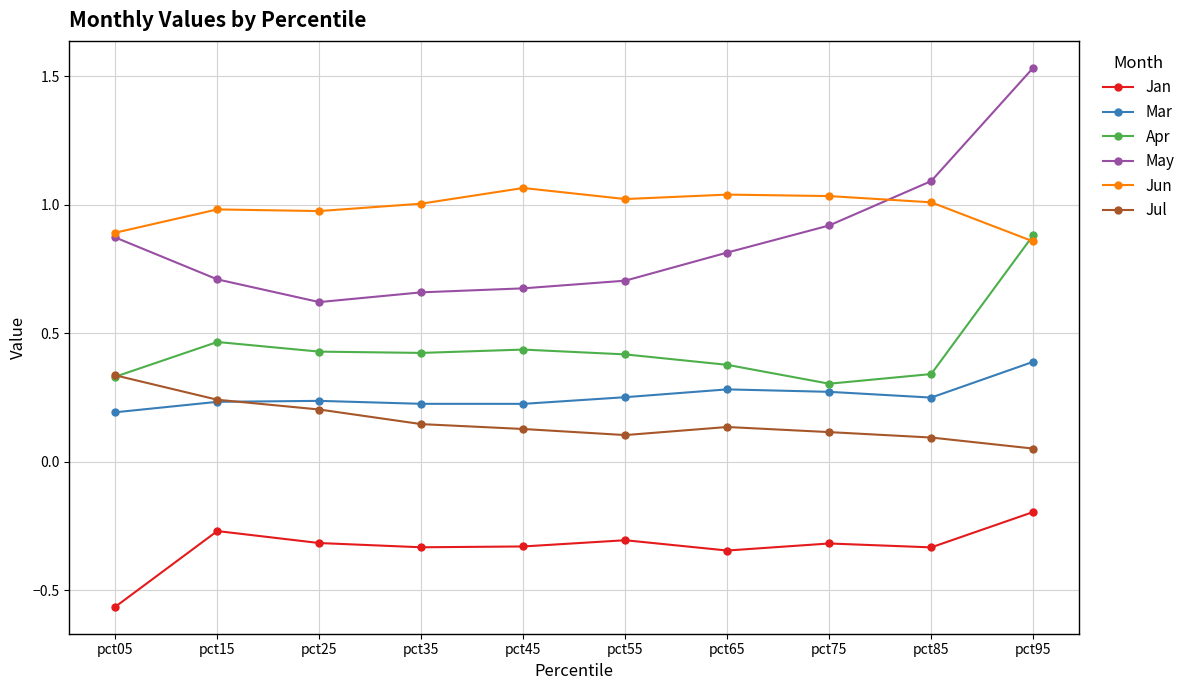

Is the value of Jan at pct65 greater than the value of Apr at pct05?

No